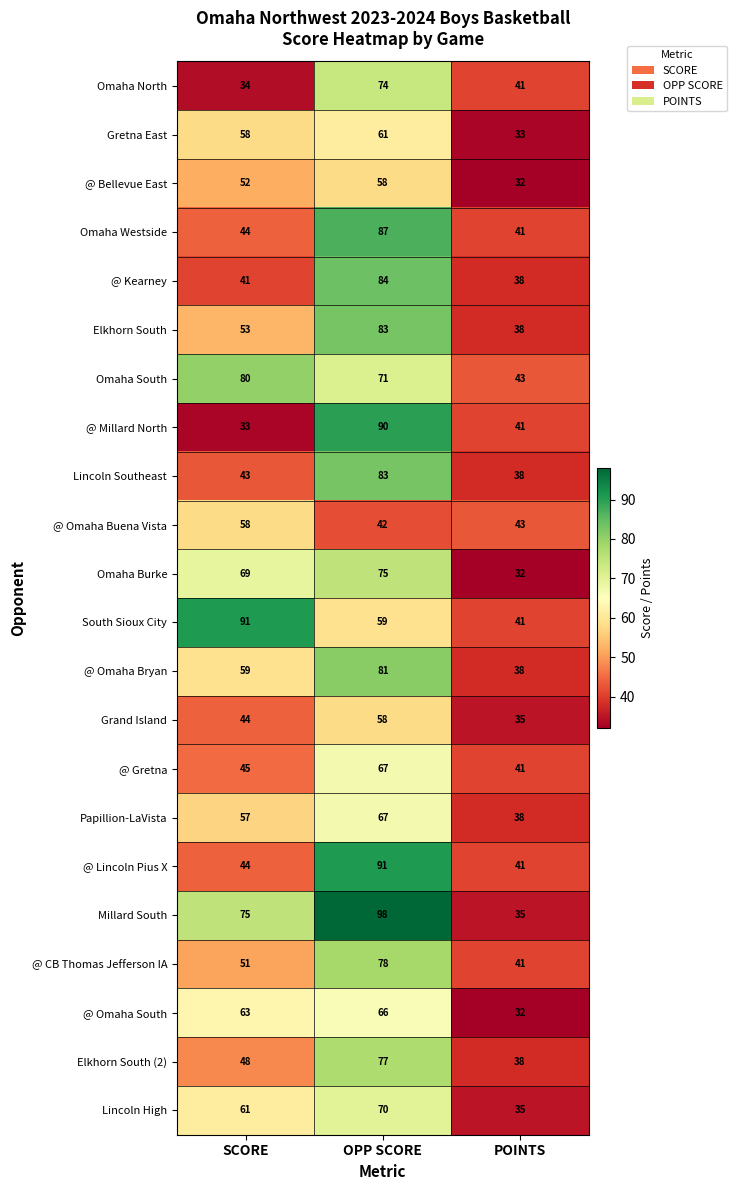

Between SCORE and OPP SCORE, which series saw the biggest shift?

@ Millard North